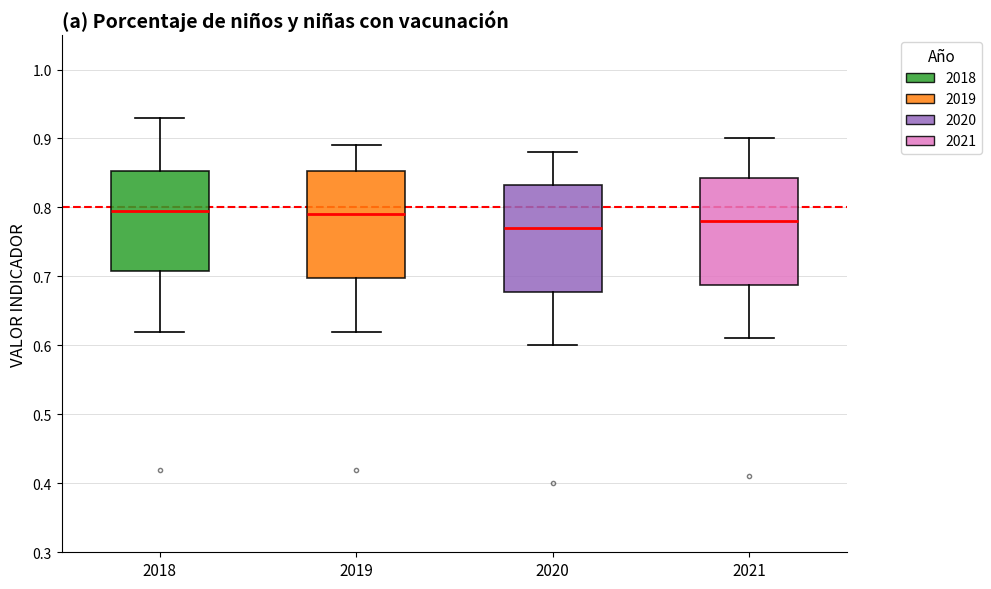

Reading left to right, read every box against the y-axis: the position of its median line, the range the box covers, and the ends of its whiskers. The values are not printed on the chart, so give them approximately, as read against the axis.

2018: median 0.80, box 0.71 to 0.85, whiskers 0.62 to 0.93
2019: median 0.79, box 0.70 to 0.85, whiskers 0.62 to 0.89
2020: median 0.77, box 0.68 to 0.83, whiskers 0.60 to 0.88
2021: median 0.78, box 0.69 to 0.84, whiskers 0.61 to 0.90